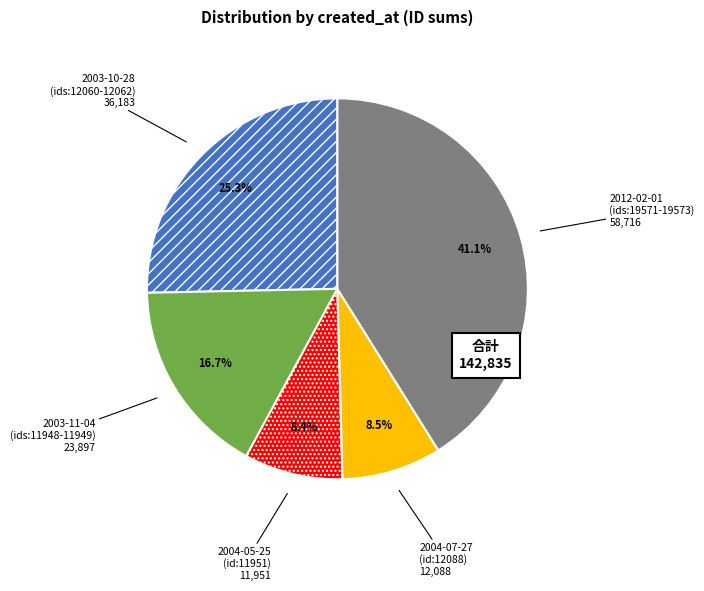

Is there a majority slice in this chart?

No